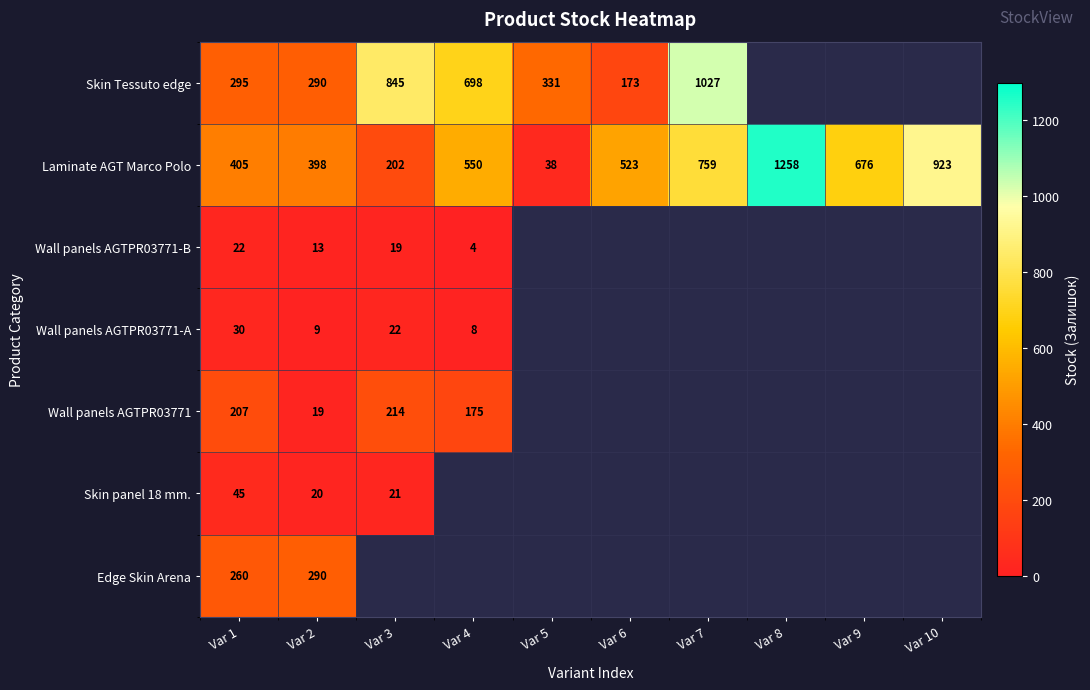

Is the value of Skin Tessuto edge at Var 7 greater than the value of Laminate AGT Marco Polo at Var 7?

Yes